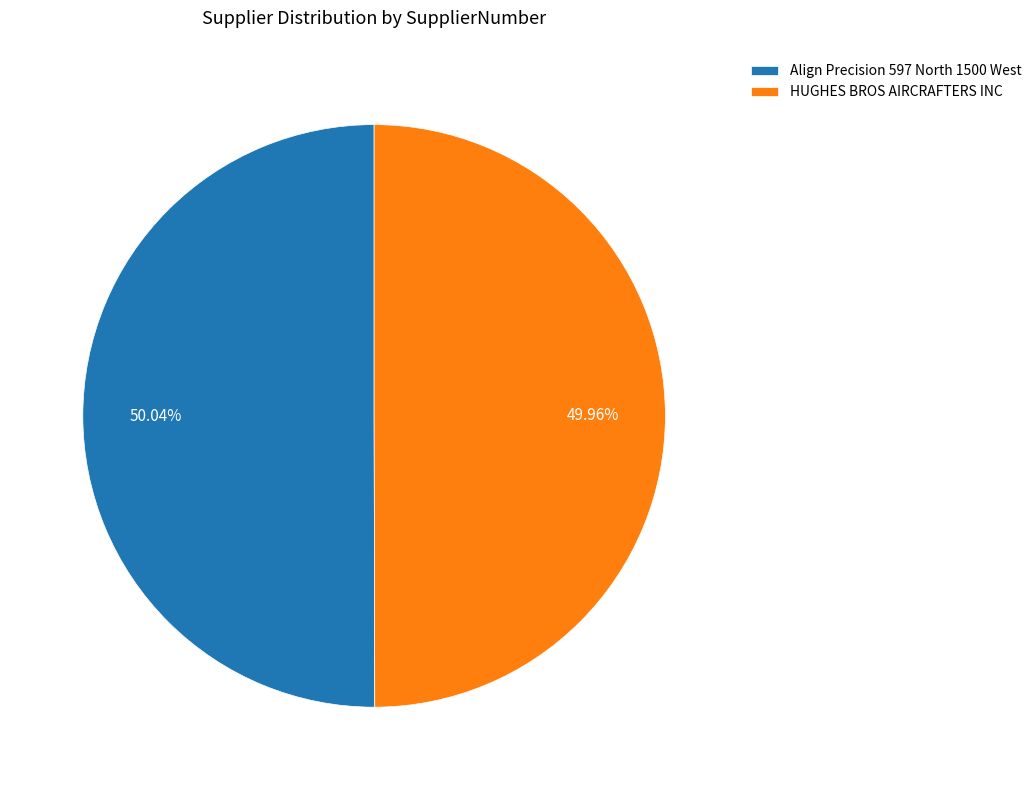

Does any single category account for the majority?

Yes